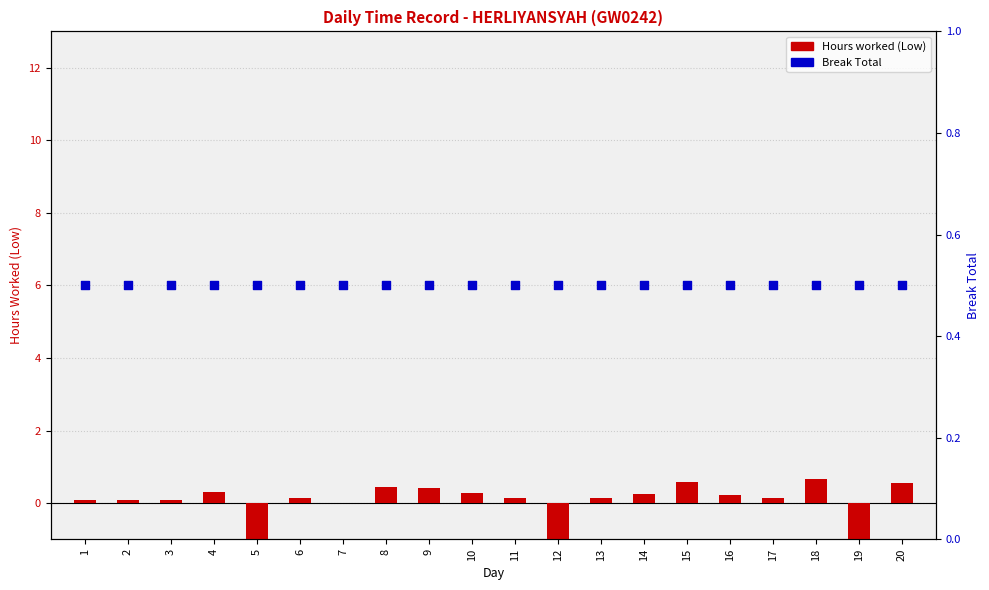

Which series contains the highest Y value?

Hours worked (Low)